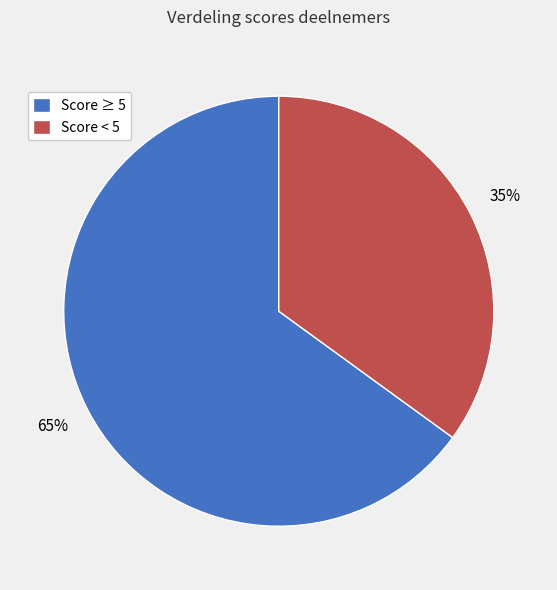

Combined, do Score < 5 and Score ≥ 5 account for over 50%?

Yes